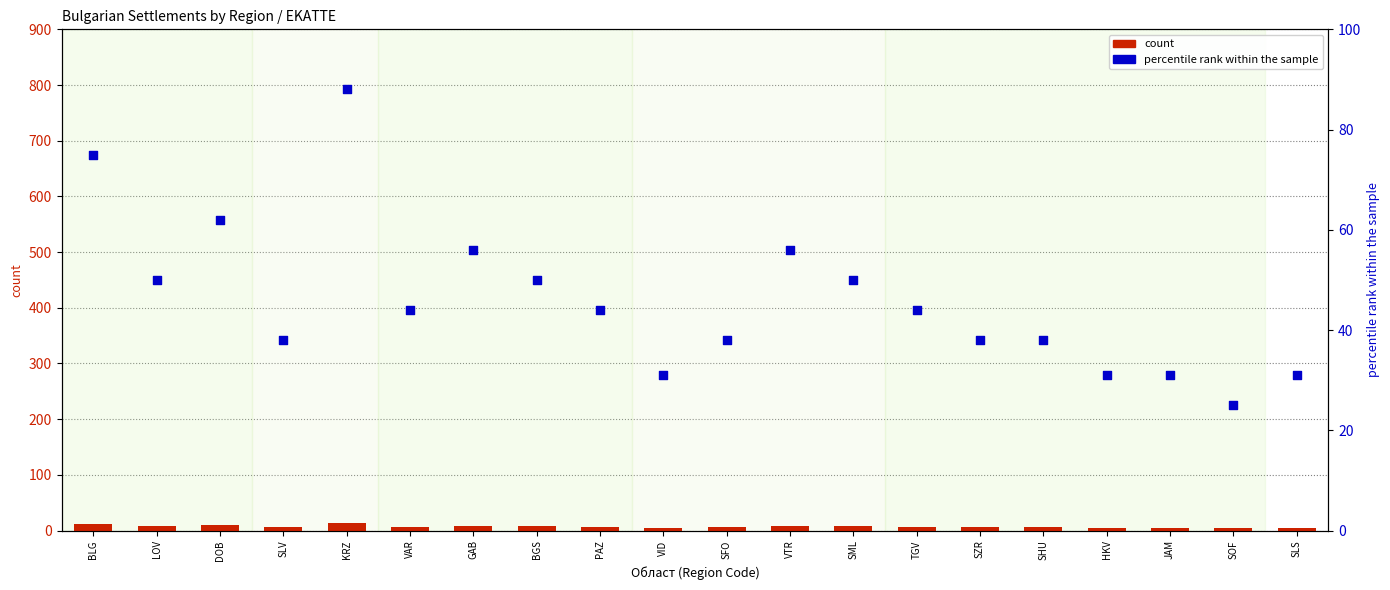

Which series has the largest total across all categories?

percentile rank within the sample